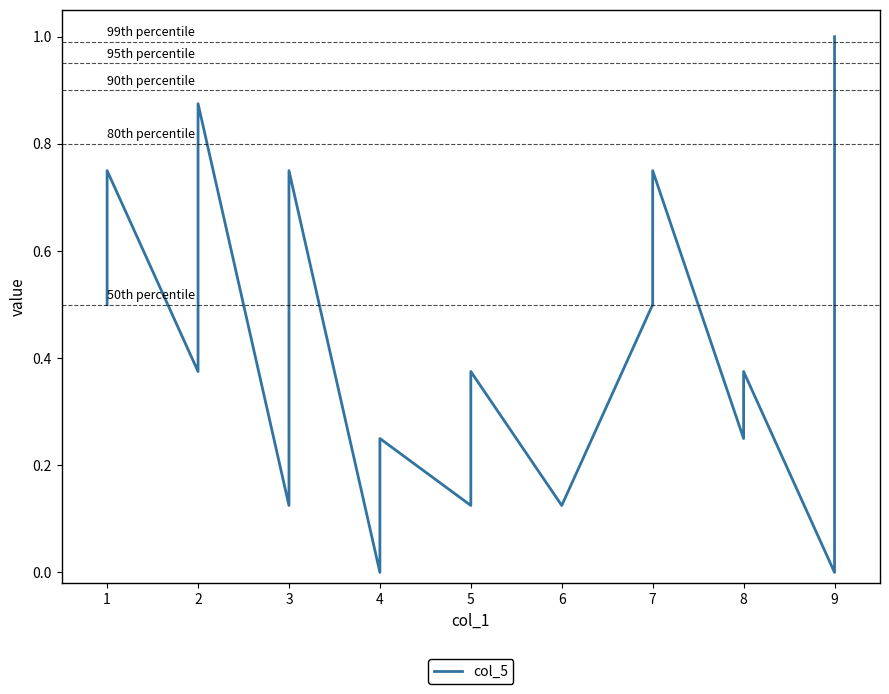

List the labels in order of value, smallest first.

4, 9, 3, 5, 6, 4, 8, 2, 5, 8, 1, 7, 1, 3, 7, 2, 9